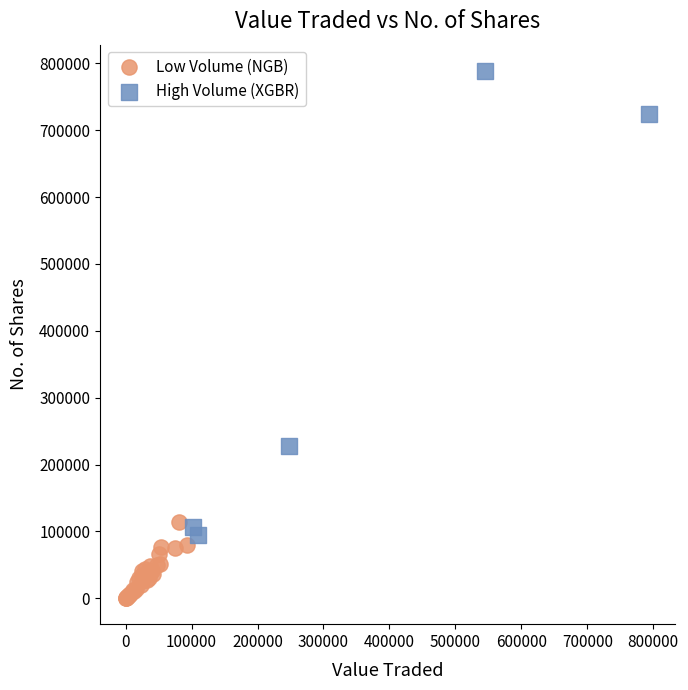

Which series has the widest spread of Y values?

High Volume (XGBR)